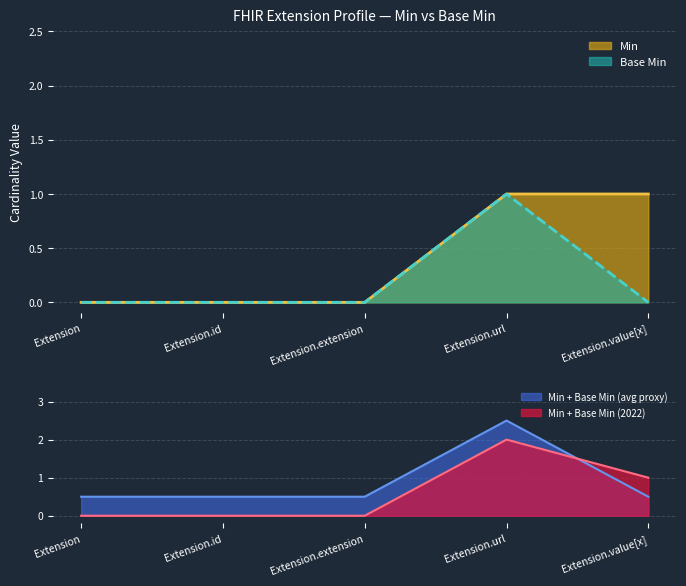

What position from the right is Extension.url?

2